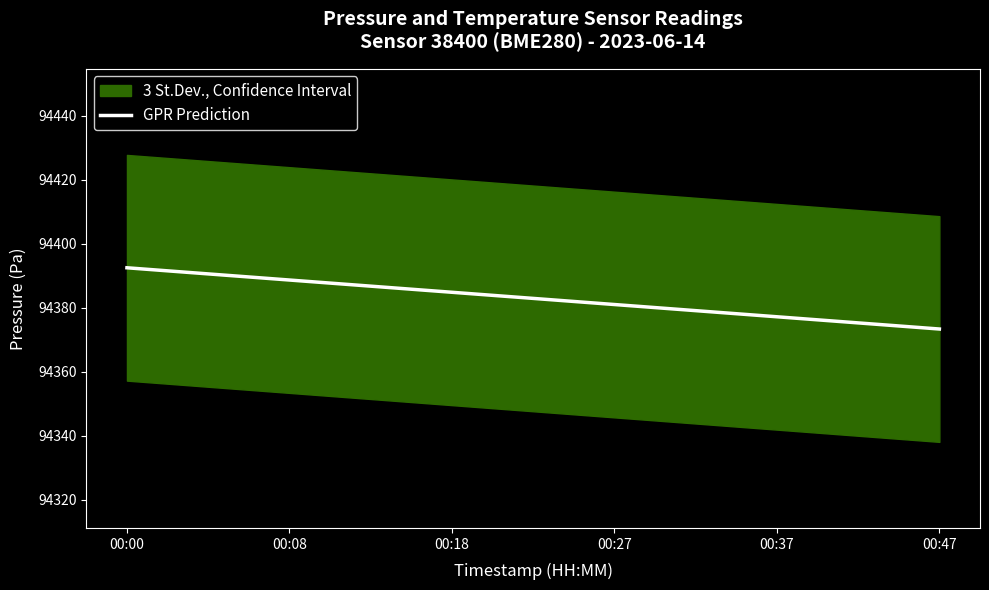

What is the lowest value of the GPR Prediction series?

94373.3